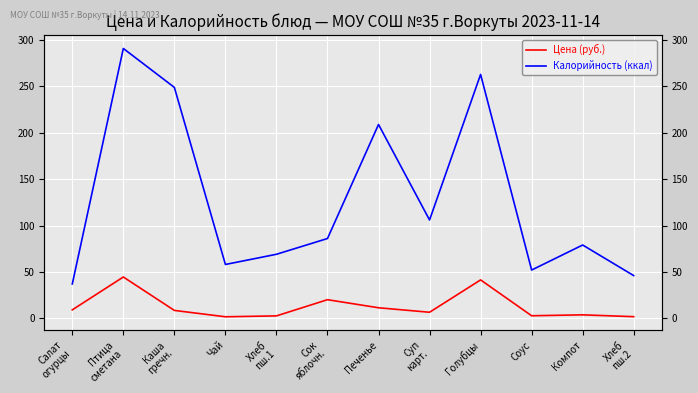

What is the value of the Калорийность (ккал) point at the 12th from the left?

46.0